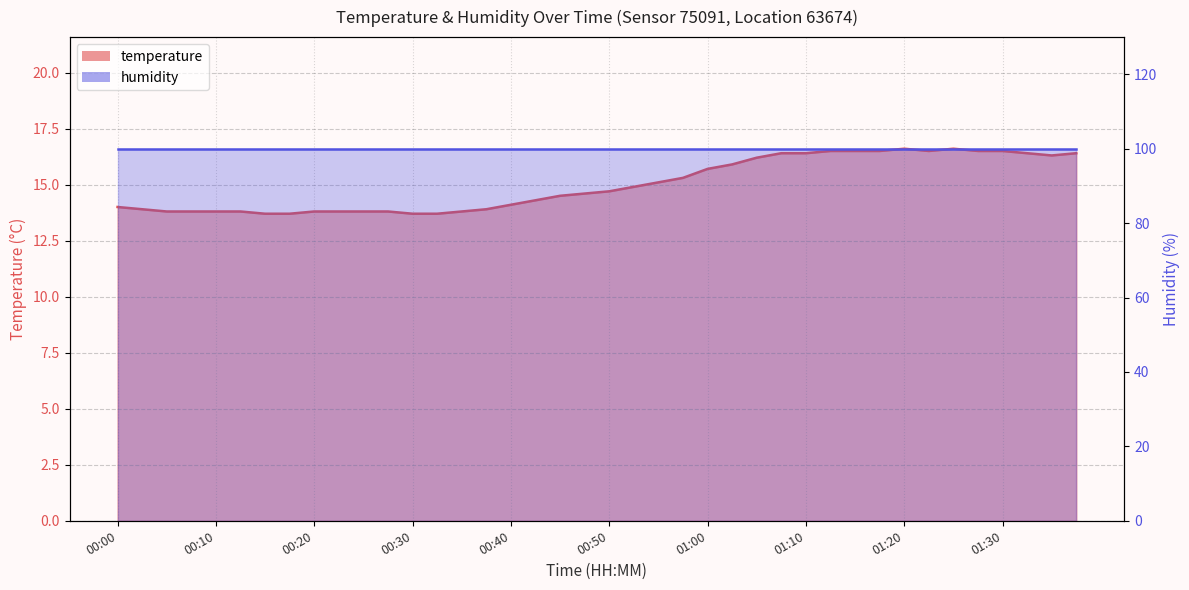

Reading left to right, transcribe all the data shown in this chart.

14.0	13.9	13.8	13.8	13.8	13.8	13.7	13.7	13.8	13.8	13.8	13.8	13.7	13.7	13.8	13.9	14.1	14.3	14.5	14.6	14.7	14.9	15.1	15.3	15.7	15.9	16.2	16.4	16.4	16.5	16.5	16.5	16.6	16.5	16.6	16.5	16.5	16.4	16.3	16.4